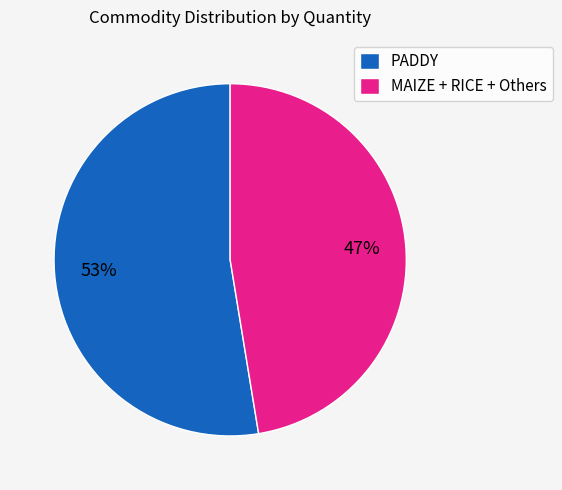

Which category has the biggest portion of the pie?

PADDY